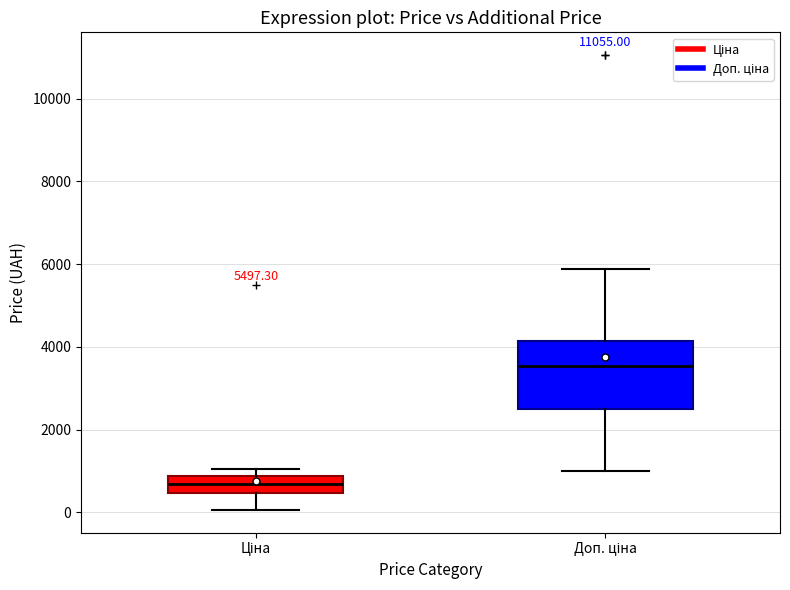

Which box has the lowest median line?

Ціна